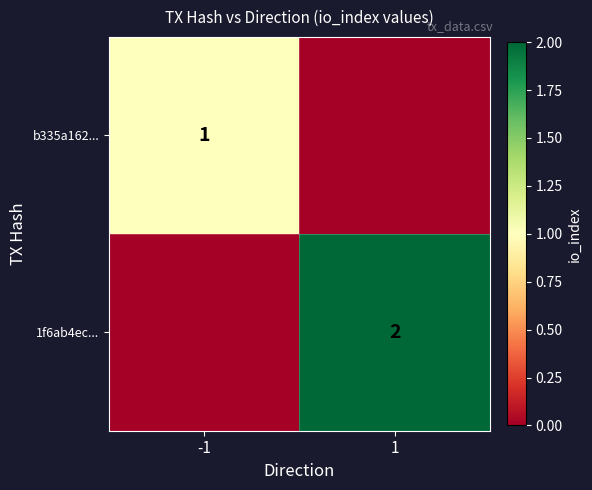

Is it true that b335a162... equals 2 at -1?

False